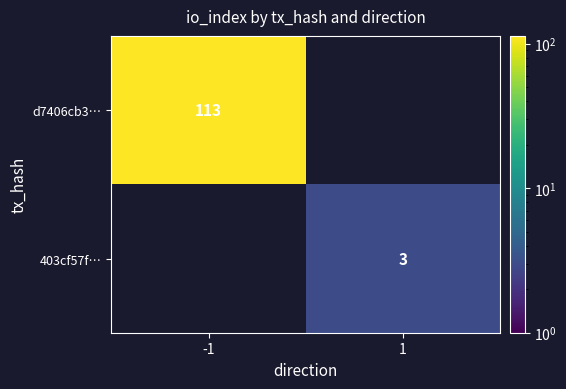

Is the value of 403cf57f… at 1 greater than the value of d7406cb3… at 1?

No